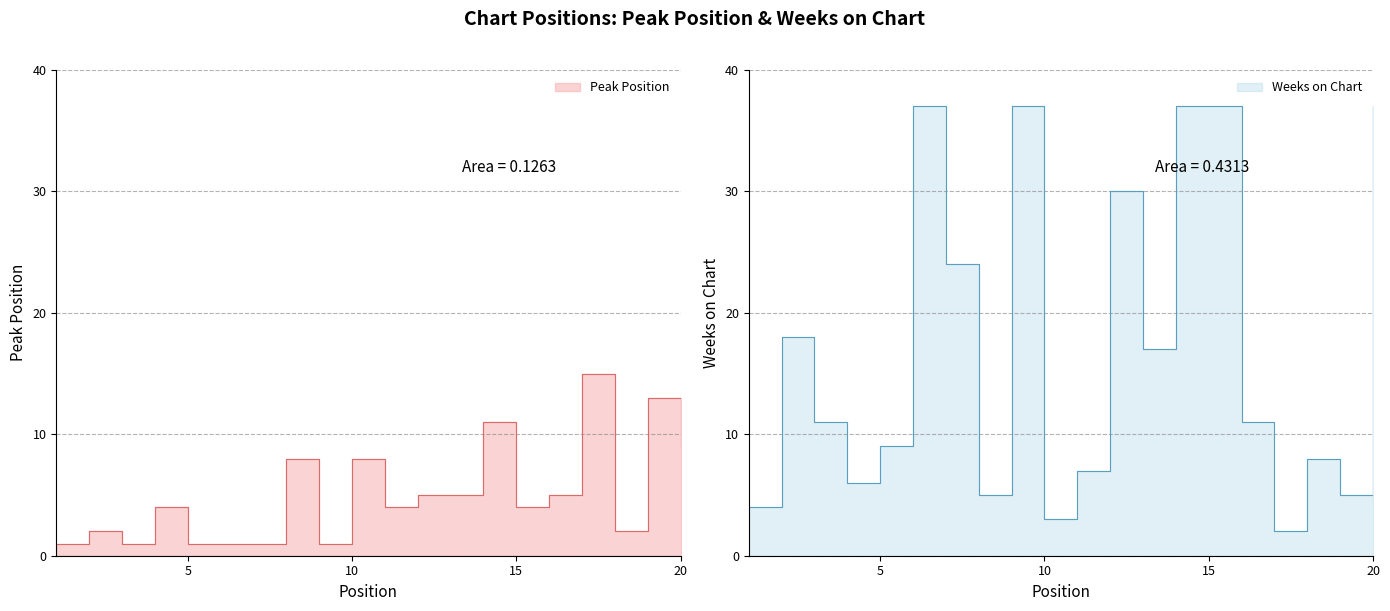

Count the number of data series in this chart.

2